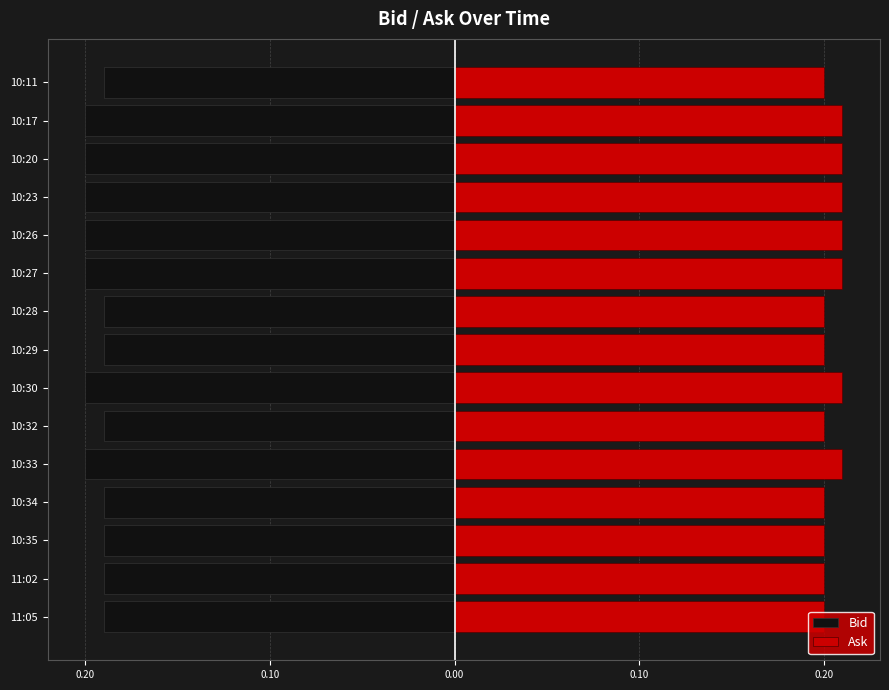

Reading right to left, what are all the values shown in this chart?

Bid: -19	-20	-20	-20	-20	-20	-19	-19	-20	-19	-20	-19	-19	-19	-19
Ask: 20	21	21	21	21	21	20	20	21	20	21	20	20	20	20